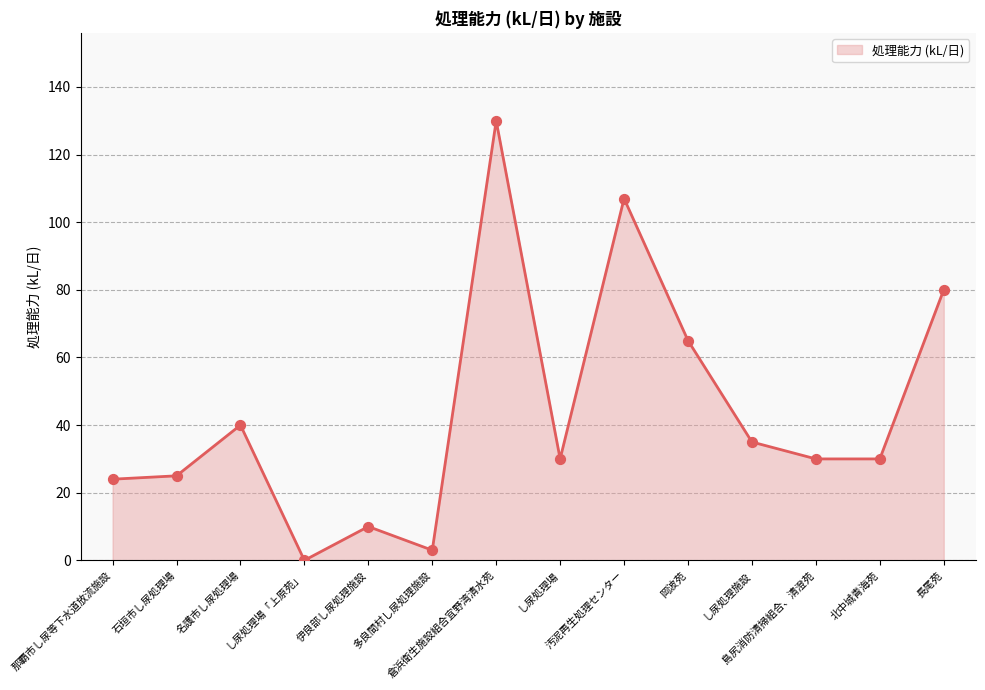

Which has a higher value, 島尻消防清掃組合、清澄苑 or し尿処理施設?

し尿処理施設